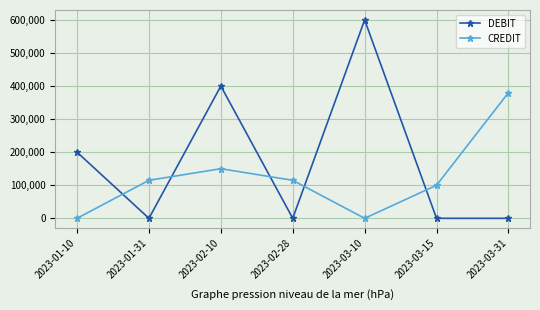

How many intersections are there between DEBIT and CREDIT?

5